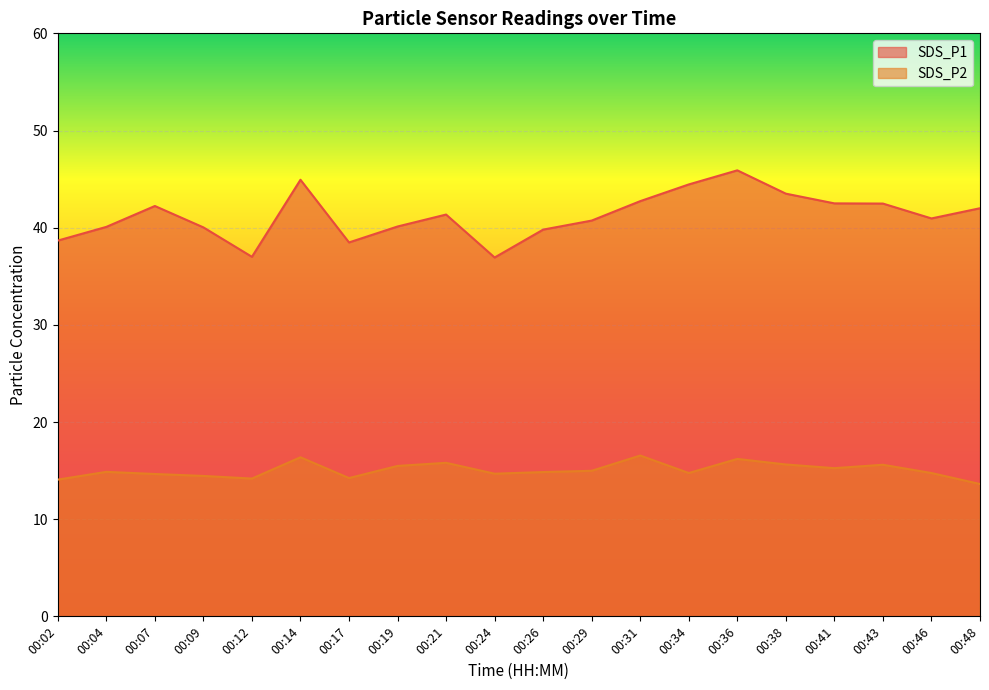

What is the average value of the SDS_P1 series?

41.2